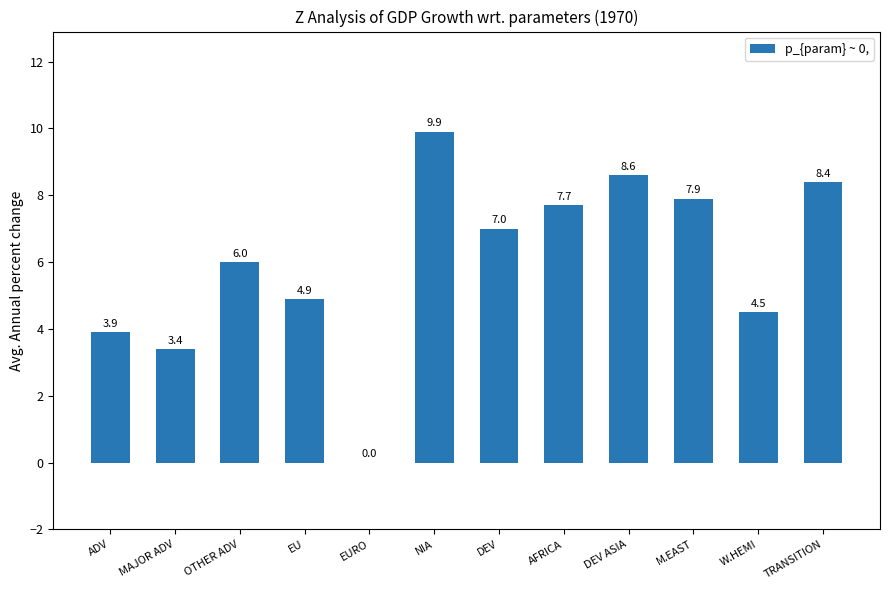

Is it true that the value at DEV ASIA is 8.6?

True